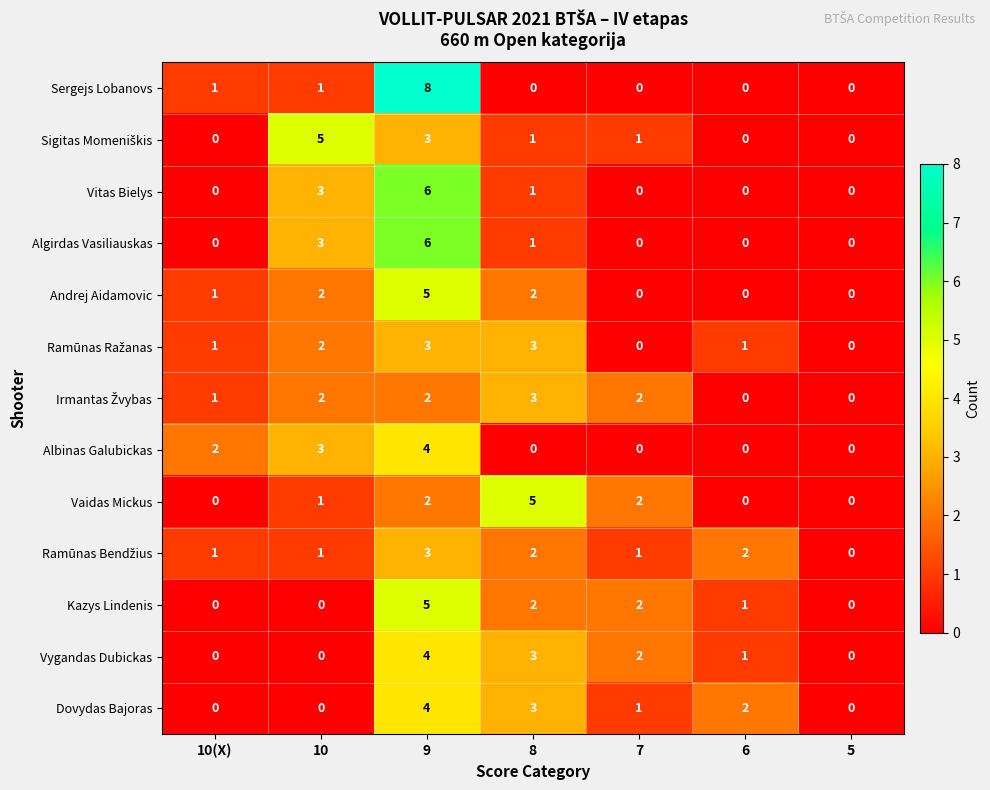

The Kazys Lindenis series shows 0 at 10(X). True or false?

True